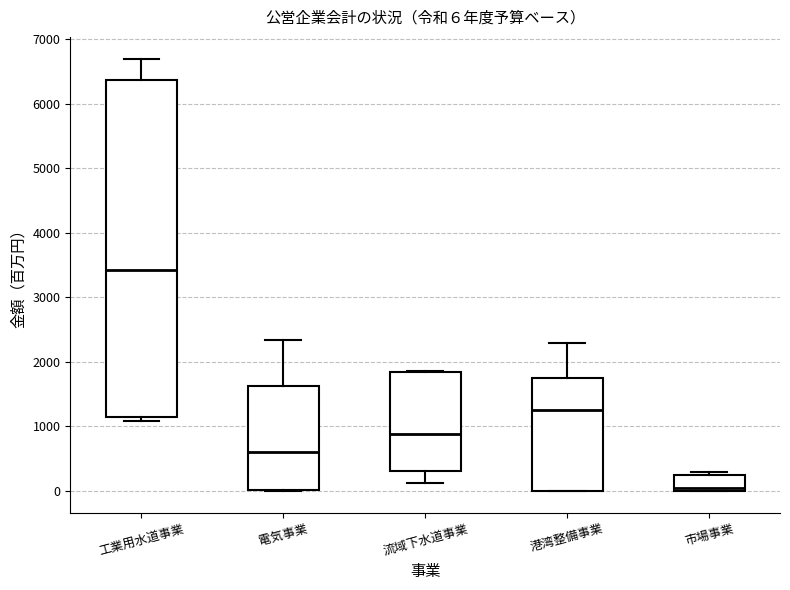

Which box is the tallest, from its lower edge to its upper edge?

工業用水道事業